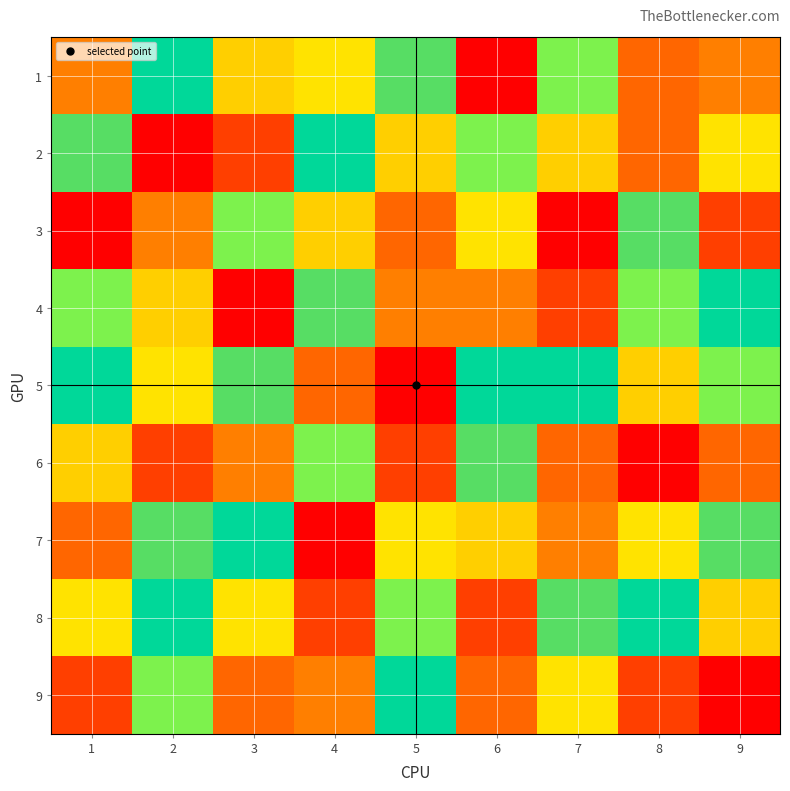

Reading left to right, transcribe all the data shown in this chart.

1: 1=3	2=6	3=4	4=8	5=7	6=1	7=5	8=9	9=3
2: 1=7	2=1	3=2	4=6	5=4	6=5	7=4	8=9	9=8
3: 1=1	2=3	3=5	4=4	5=9	6=8	7=1	8=7	9=2
4: 1=5	2=4	3=1	4=7	5=3	6=3	7=2	8=5	9=6
5: 1=6	2=8	3=7	4=9	5=1	6=6	7=6	8=4	9=5
6: 1=4	2=2	3=3	4=5	5=2	6=7	7=9	8=1	9=9
7: 1=9	2=7	3=6	4=1	5=8	6=4	7=3	8=8	9=7
8: 1=8	2=6	3=8	4=2	5=5	6=2	7=7	8=6	9=4
9: 1=2	2=5	3=9	4=3	5=6	6=9	7=8	8=2	9=1